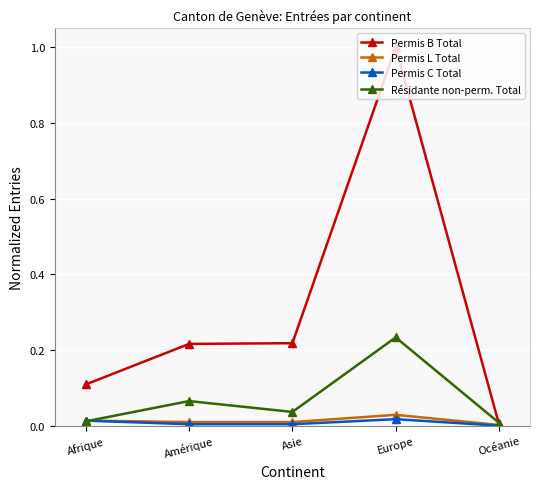

Rank the series by their maximum value, from lowest to highest.

Permis C Total, Permis L Total, Résidante non-perm. Total, Permis B Total